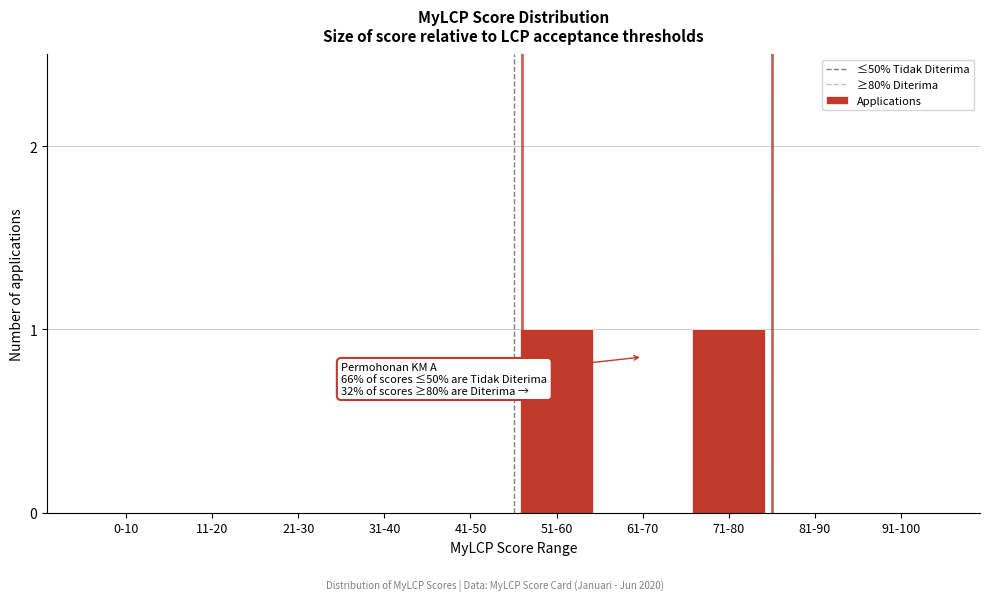

Reading left to right, extract all data points from this chart.

0-10=0	11-20=0	21-30=0	31-40=0	41-50=0	51-60=1	61-70=0	71-80=1	81-90=0	91-100=0